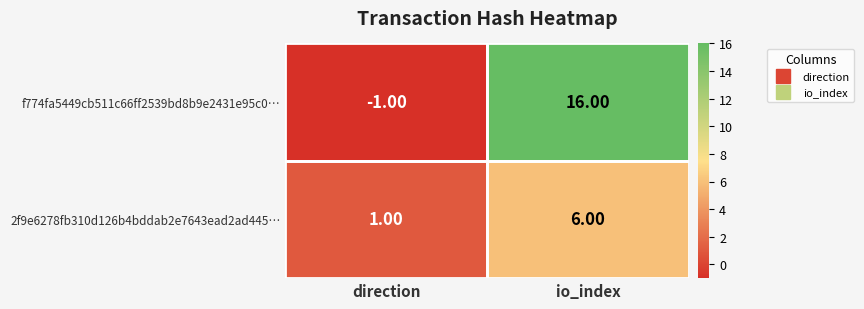

Which series changed the most between direction and io_index?

f774fa5449cb511c66ff2539bd8b9e2431e95c0…